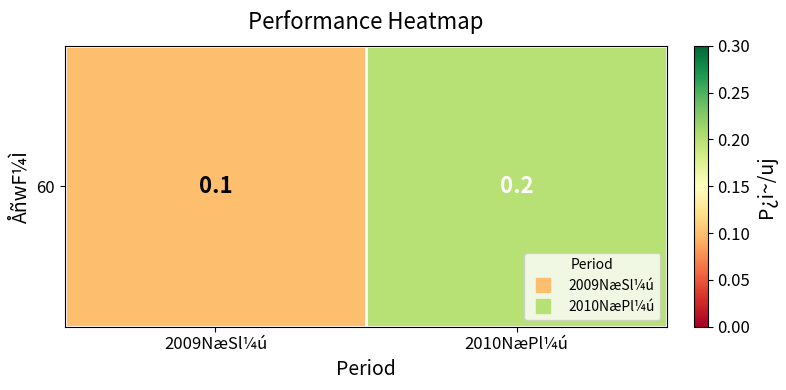

Rank the categories by value from lowest to highest.

2009NæSl¼ú, 2010NæPl¼ú